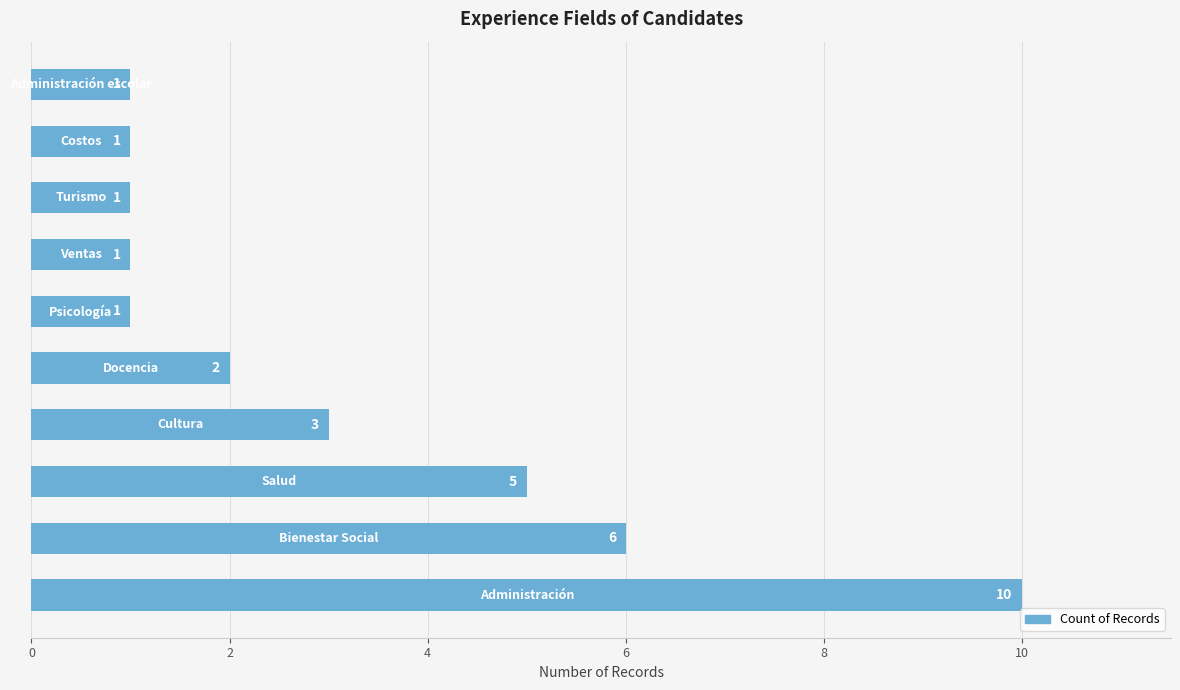

What is the sum of all values?

31